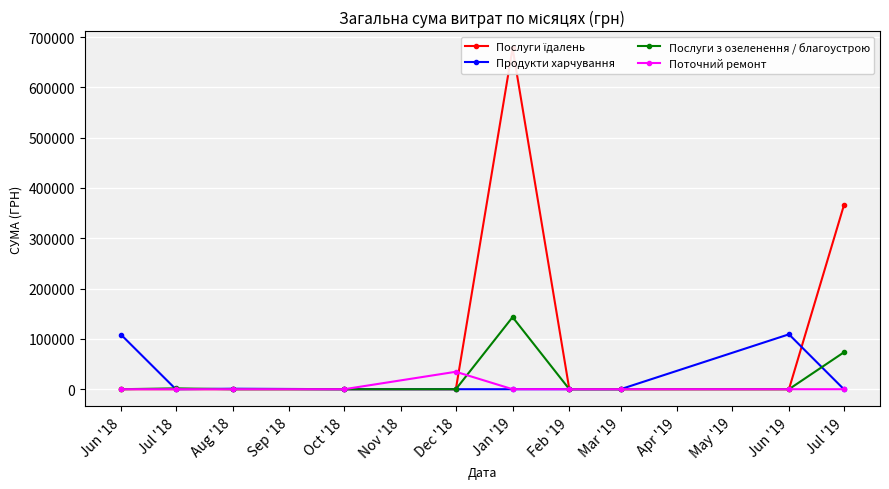

How many distinct data groups are displayed?

4